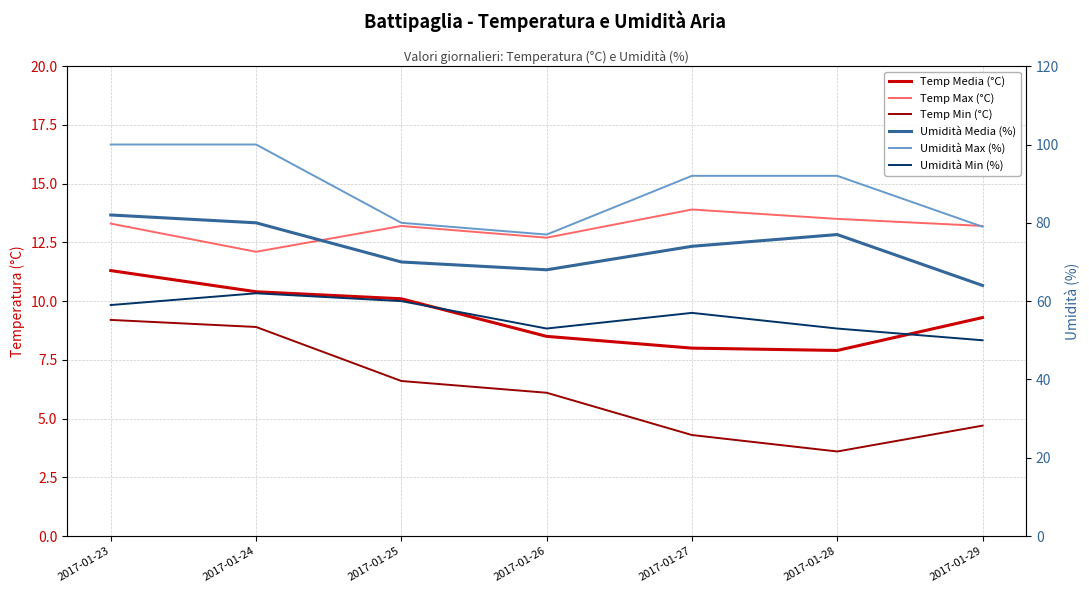

How many distinct data groups are displayed?

6